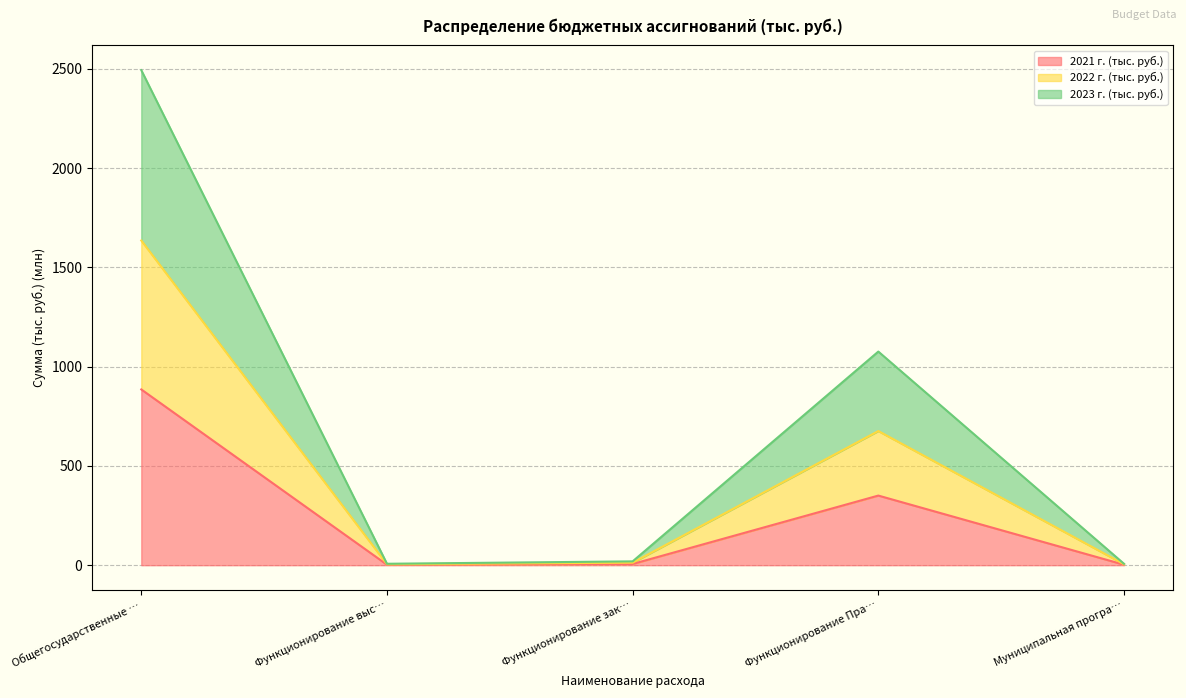

Which category has the highest value in the 2021 г. (тыс. руб.) series?

Общегосударственные …